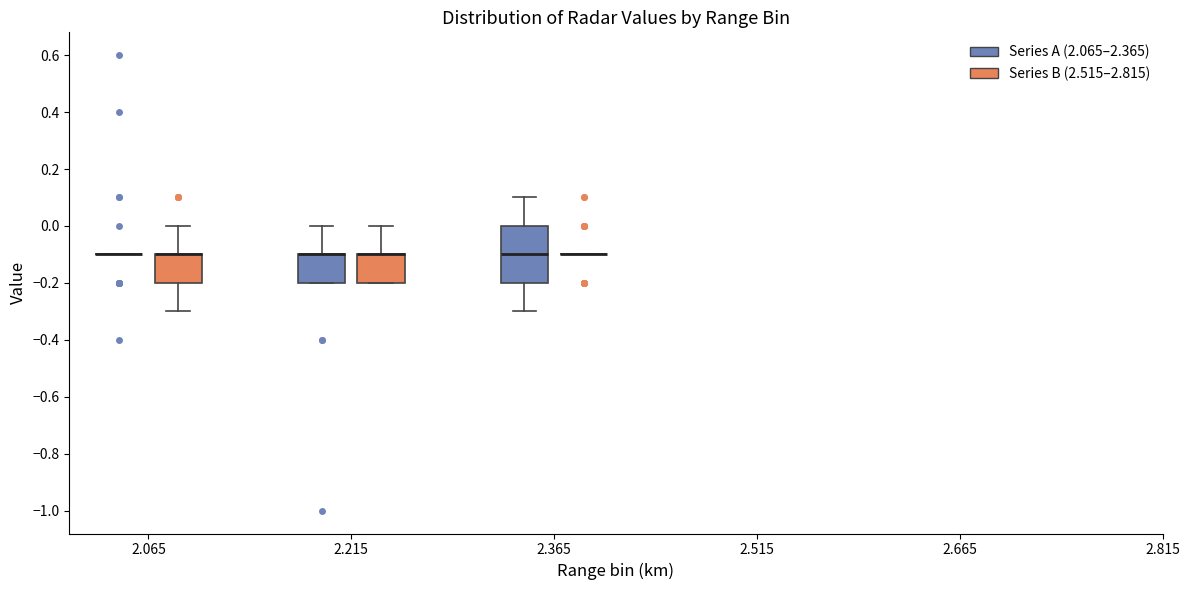

Reading left to right, read every box against the y-axis: the position of its median line, the range the box covers, and the ends of its whiskers. The values are not printed on the chart, so give them approximately, as read against the axis.

2.065 (Series A (2.065–2.365)): box collapsed to a line at -0.1, whiskers -0.1 to -0.1
2.065 (Series B (2.515–2.815)): median -0.1 (drawn on the box's upper edge), box -0.2 to -0.1, whiskers -0.3 to 0.0
2.215 (Series A (2.065–2.365)): median -0.1 (drawn on the box's upper edge), box -0.2 to -0.1, whiskers -0.2 to 0.0
2.215 (Series B (2.515–2.815)): median -0.1 (drawn on the box's upper edge), box -0.2 to -0.1, whiskers -0.2 to 0.0
2.365 (Series A (2.065–2.365)): median -0.1, box -0.2 to 0.0, whiskers -0.3 to 0.1
2.365 (Series B (2.515–2.815)): box collapsed to a line at -0.1, whiskers -0.1 to -0.1